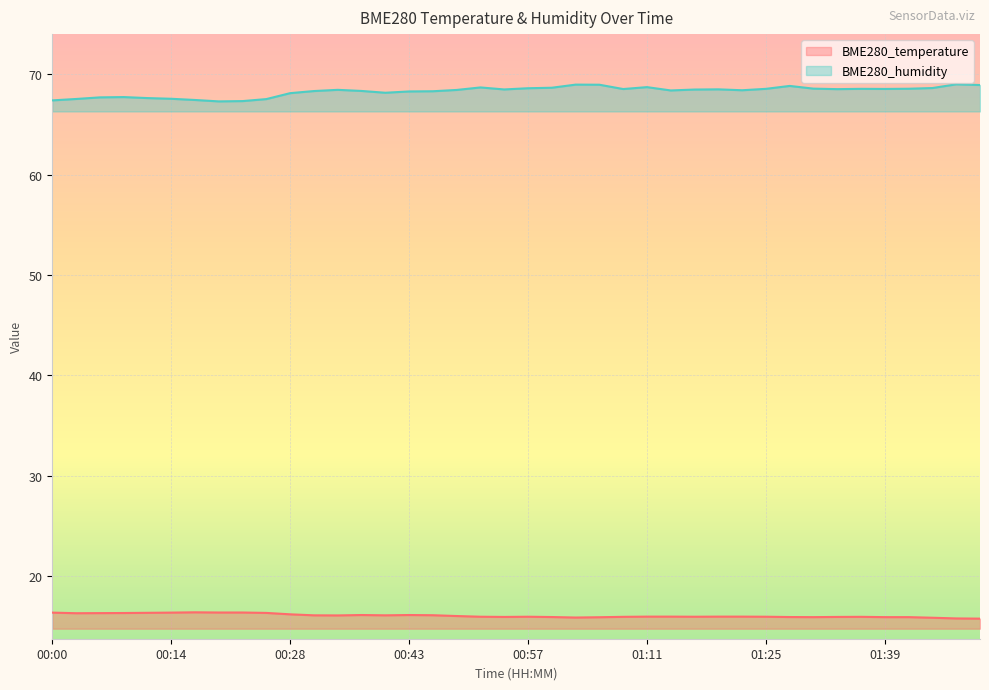

What are all the series names shown in the legend?

BME280_temperature, BME280_humidity